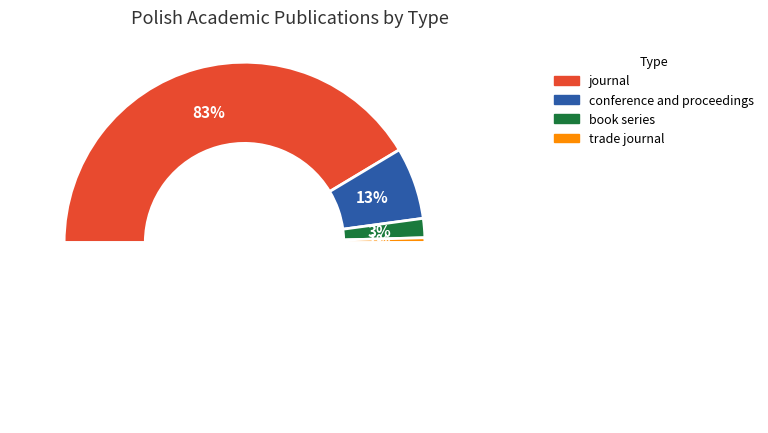

Which category has the biggest portion of the pie?

journal